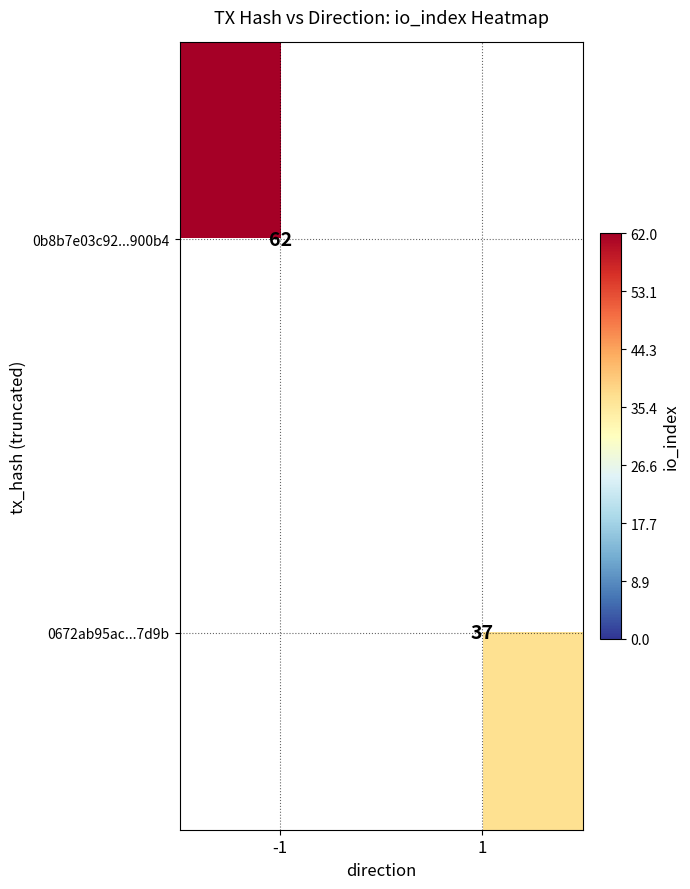

The 0b8b7e03c92...900b4 series shows 62 at -1. True or false?

True